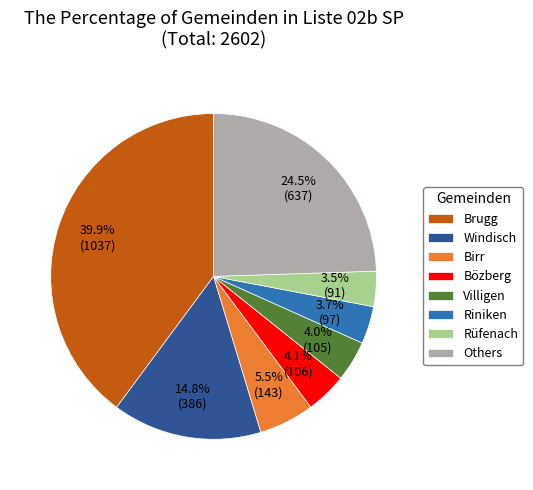

What is the largest slice in the pie chart?

Brugg